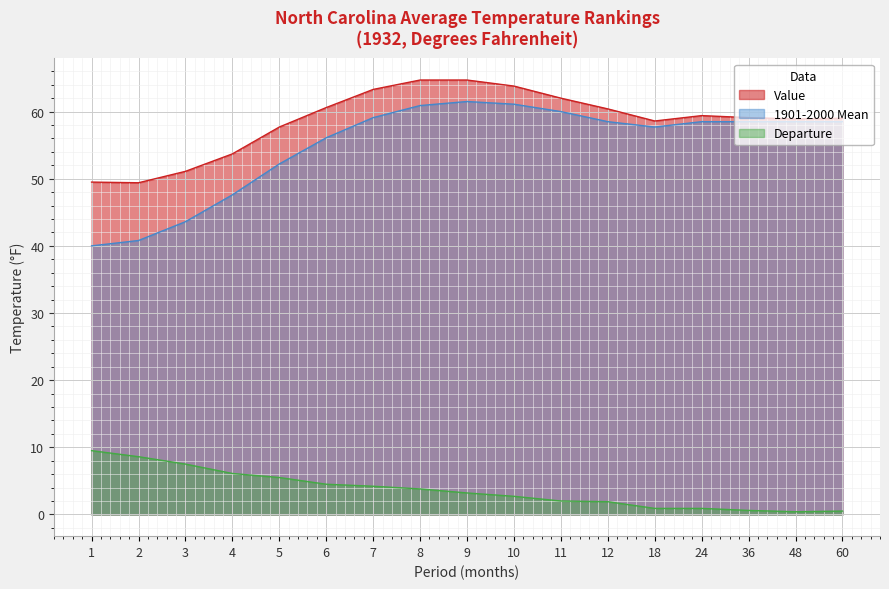

True or false: Departure has more than 2 points higher than both neighbors.

False